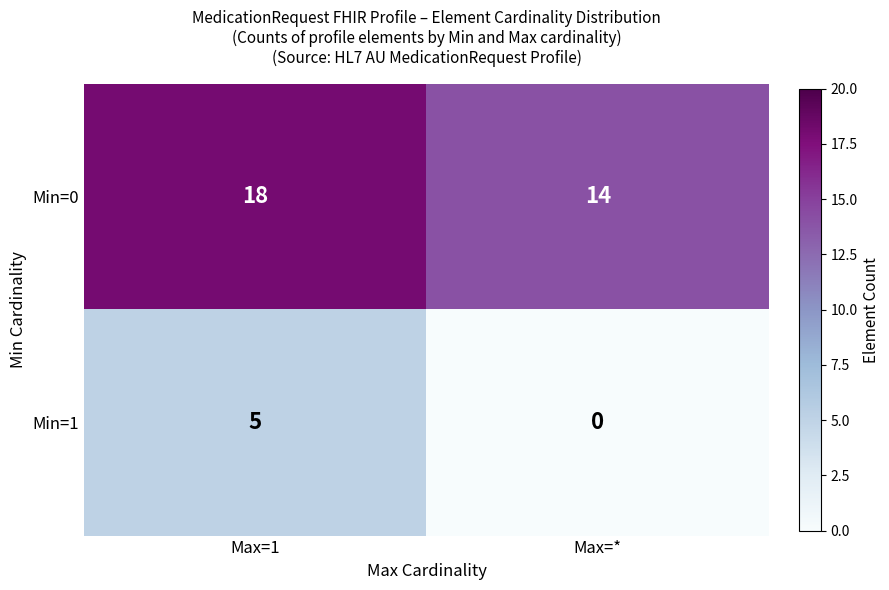

Reading left to right, list all the values displayed in this chart.

Min=0: Max=1=18	Max=*=14
Min=1: Max=1=5	Max=*=0